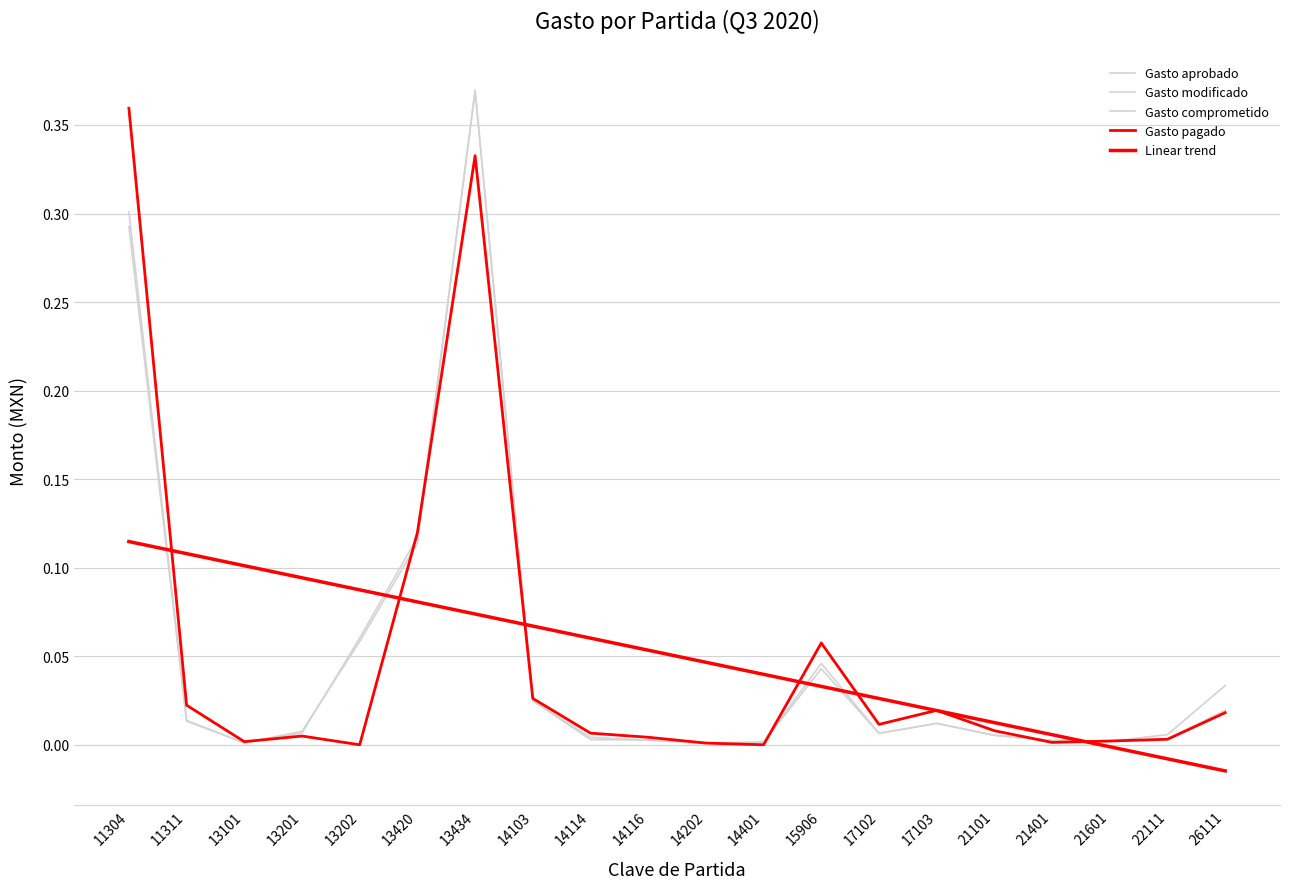

True or false: Gasto comprometido has more than 1 points higher than both neighbors.

True